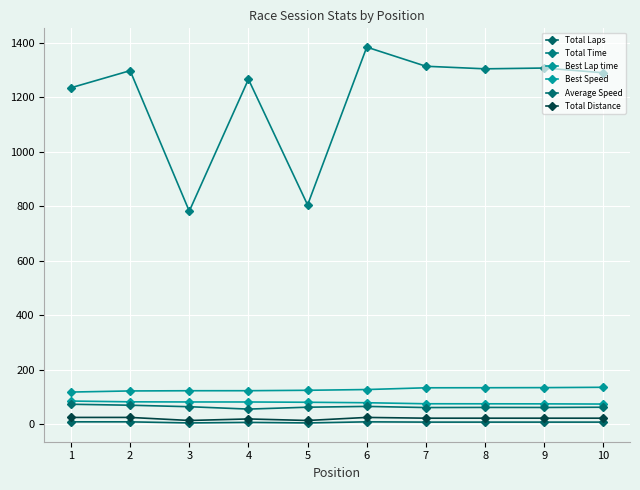

Which category has the lowest value in the Total Time series?

3